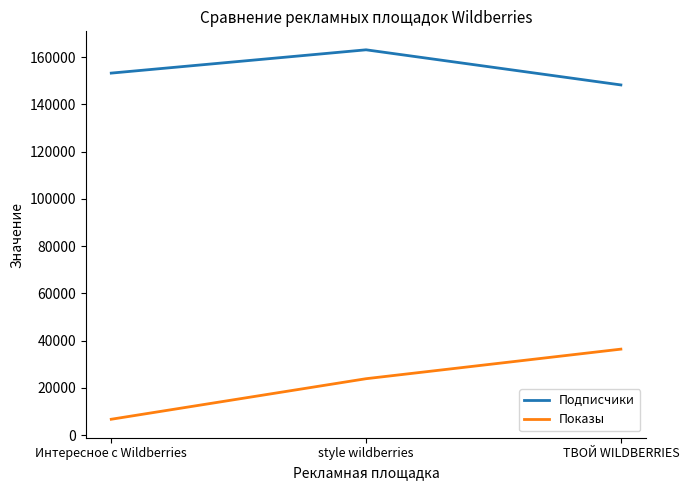

What is the maximum value shown in the chart?

163100